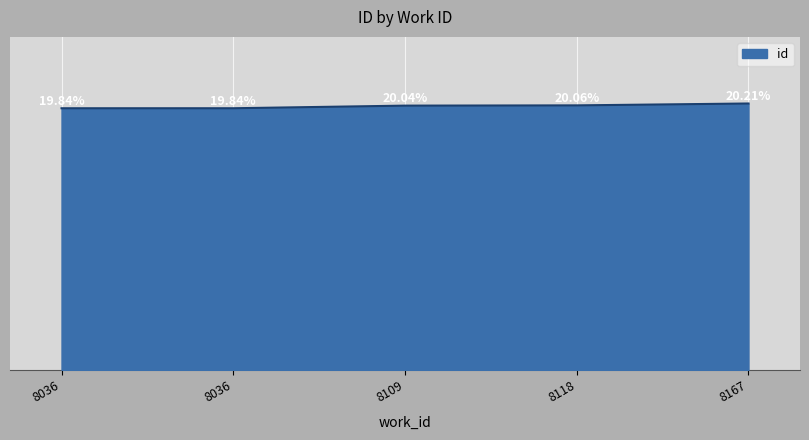

Is this an area chart (filled region under the line)?

Yes